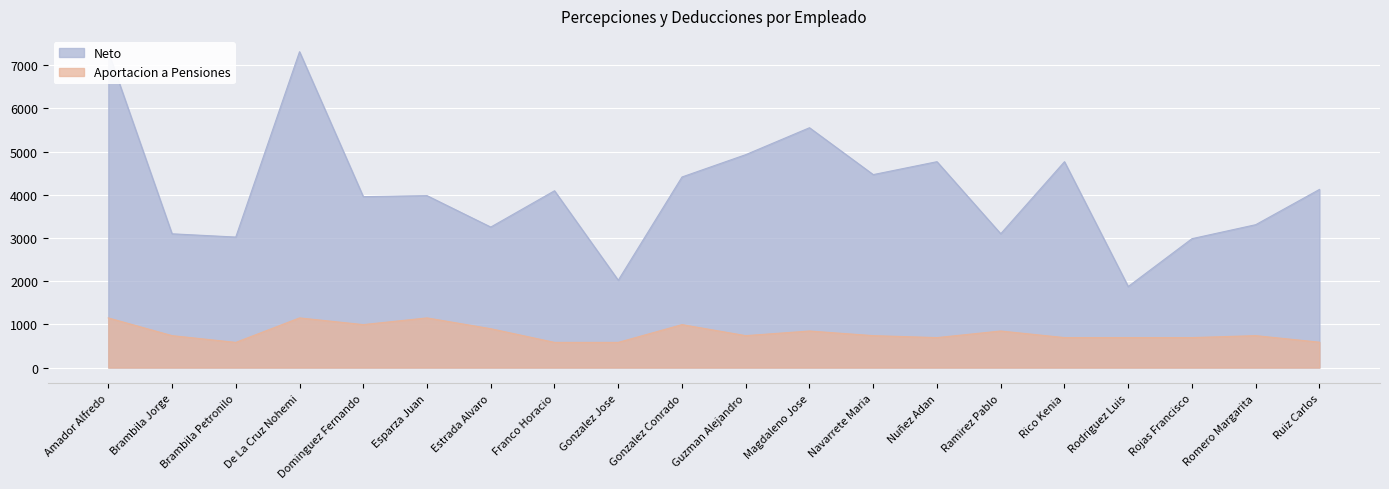

What is the difference between the Neto values at Navarrete Maria and Romero Margarita?

1159.8